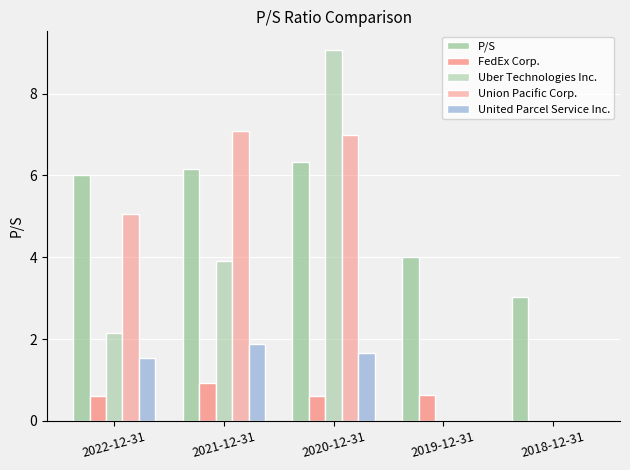

Between 2021-12-31 and 2019-12-31, which series saw the biggest shift?

Union Pacific Corp.